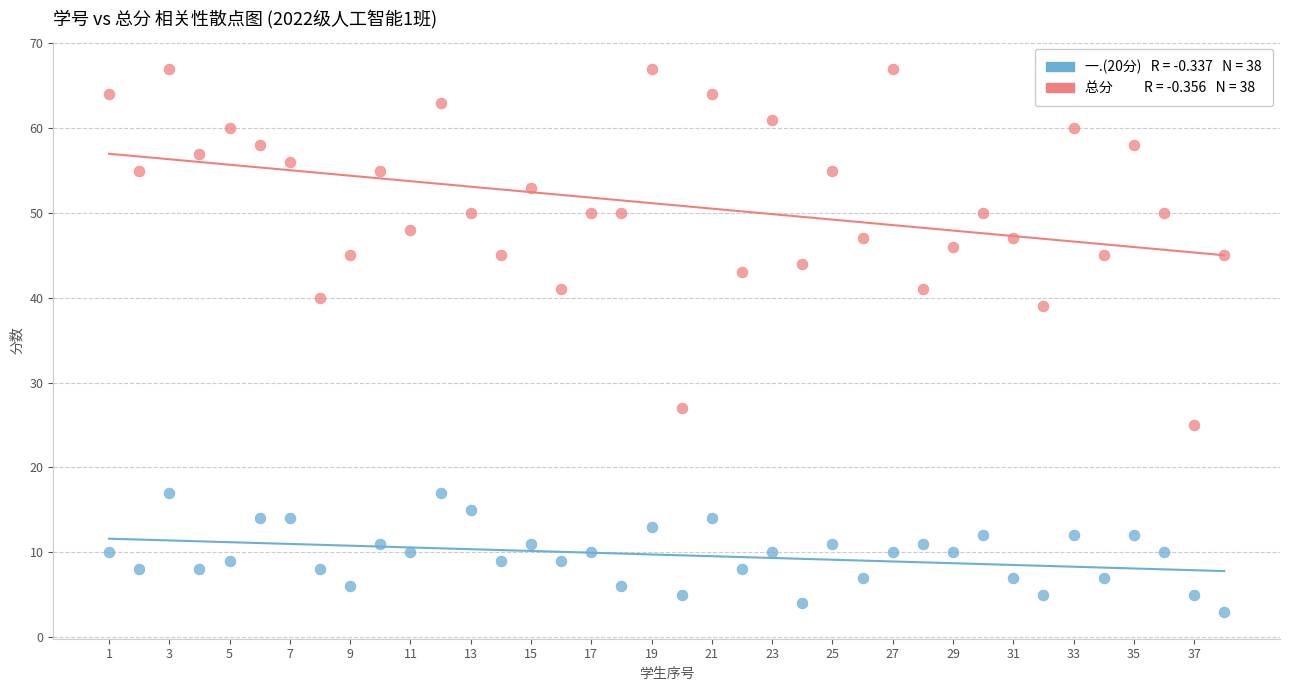

Across all series, what Y value is closest to 35?

39